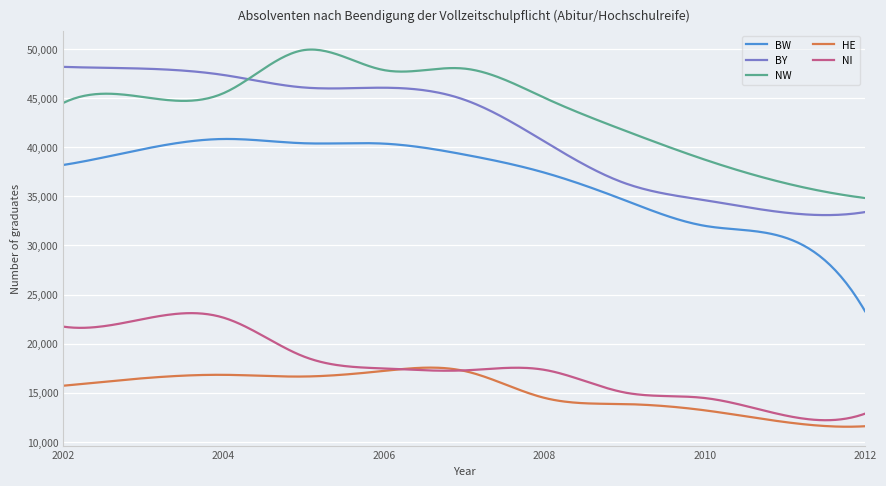

What is the highest value of the HE series?

17558.3